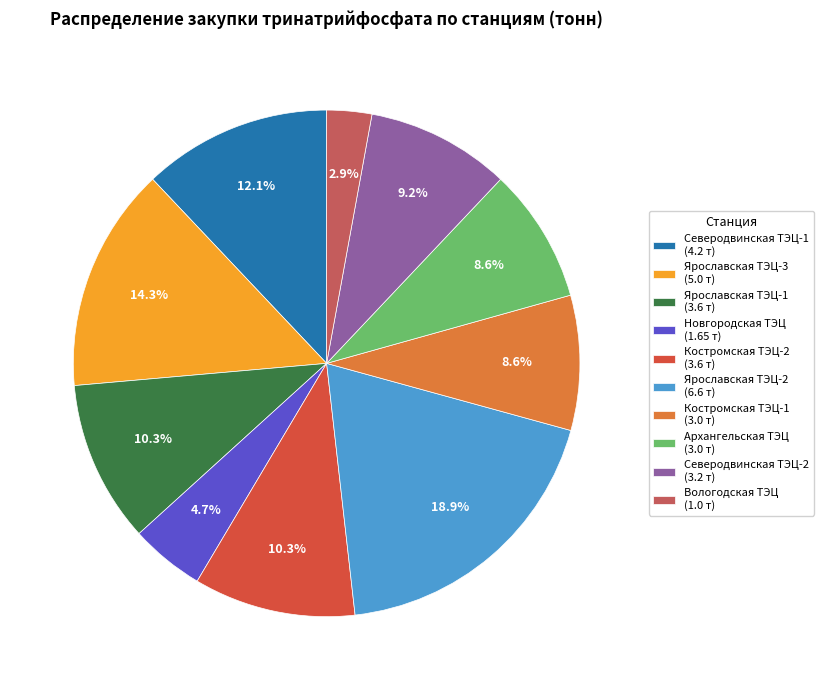

Does Костромская ТЭЦ-2 represent more than half of the total?

No